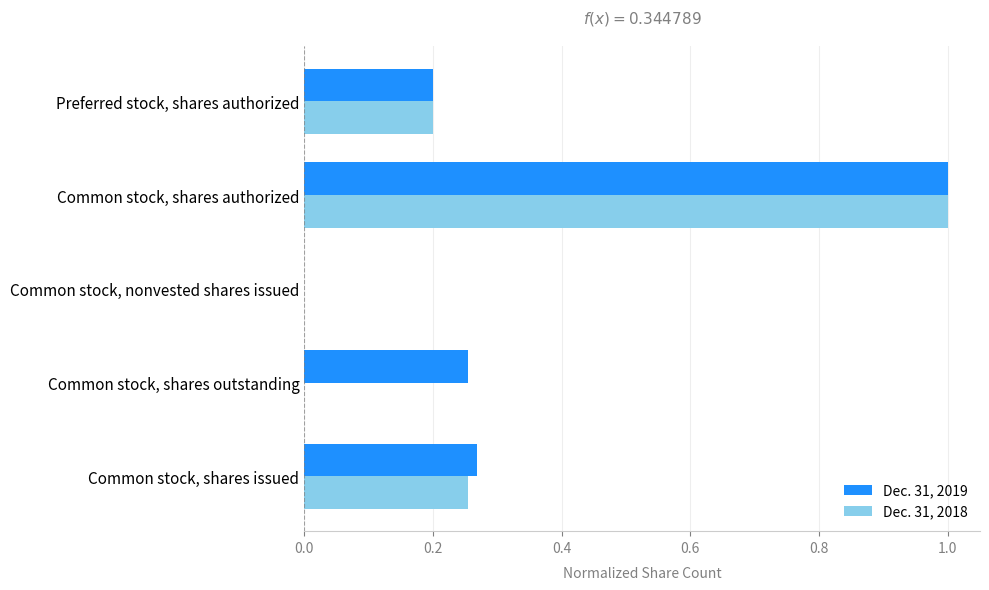

Count the number of data series in this chart.

2